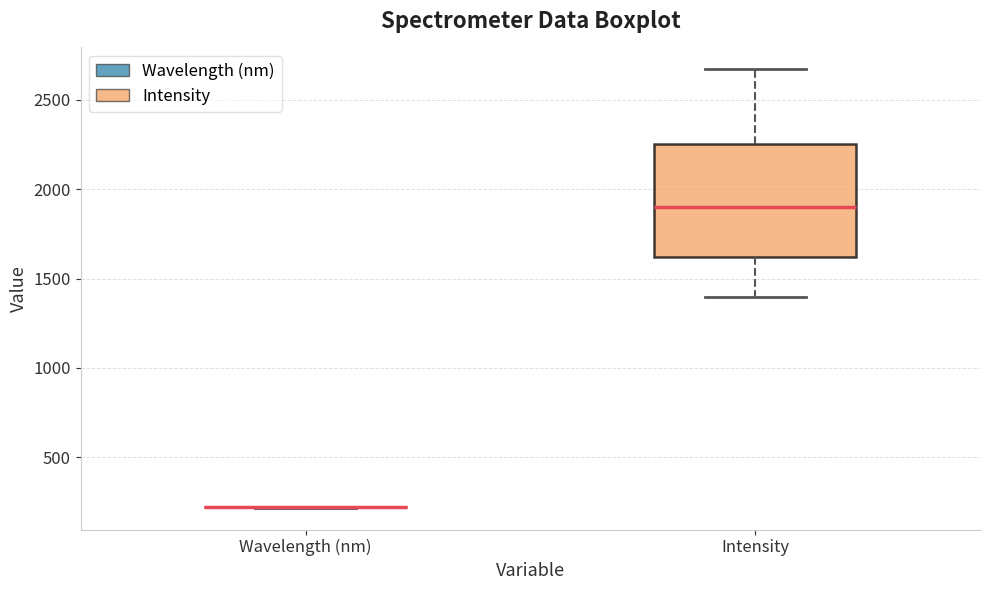

Comparing the boxes themselves (not the whiskers), which one is the tallest?

Intensity